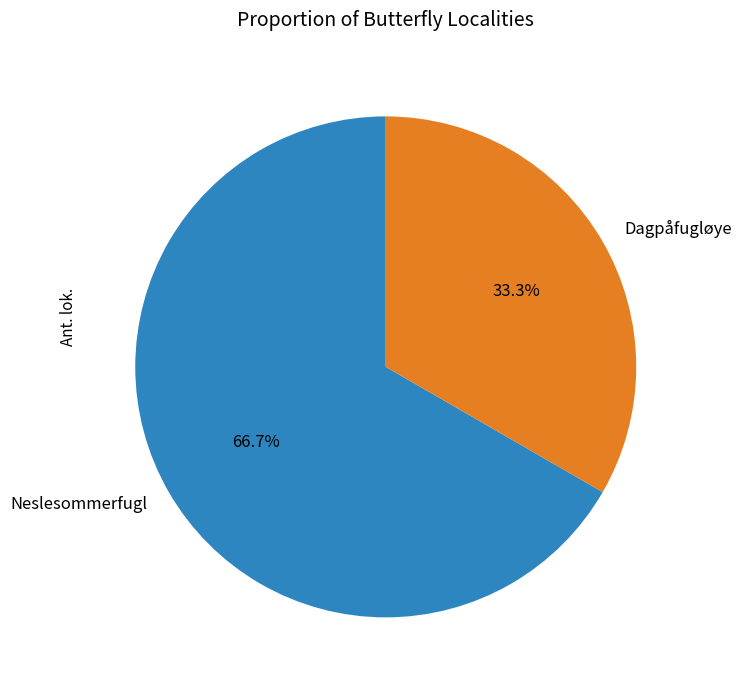

Count the number of slices in the pie.

2